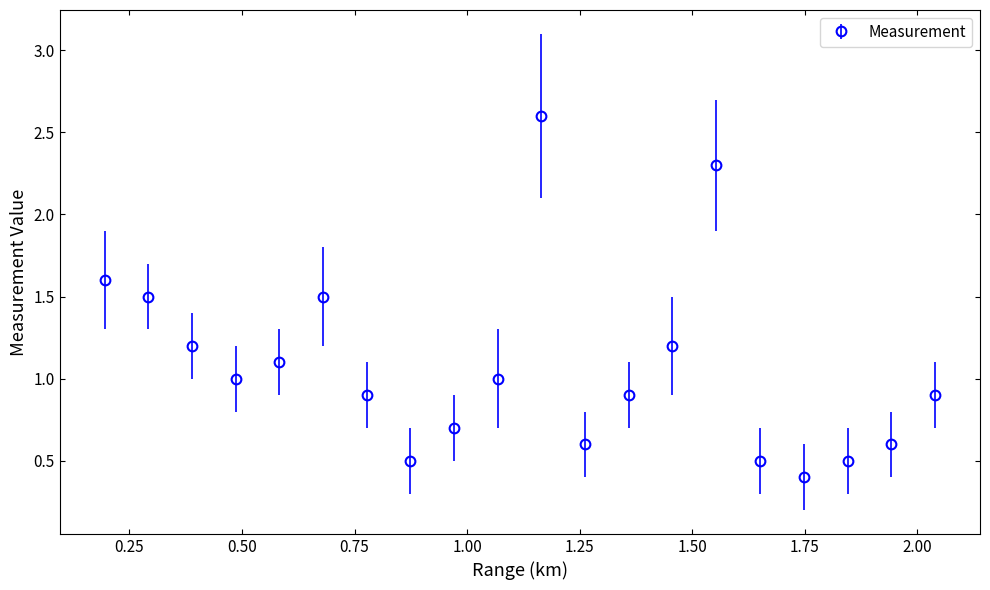

What is the sum of all values?

21.5